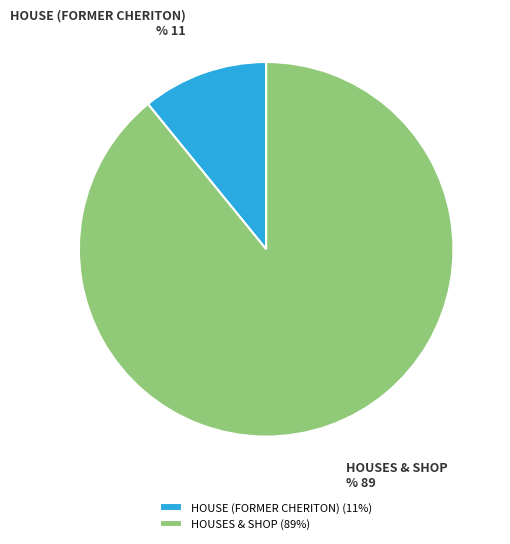

Combined, do HOUSE (FORMER CHERITON) and HOUSES & SHOP account for over 50%?

Yes